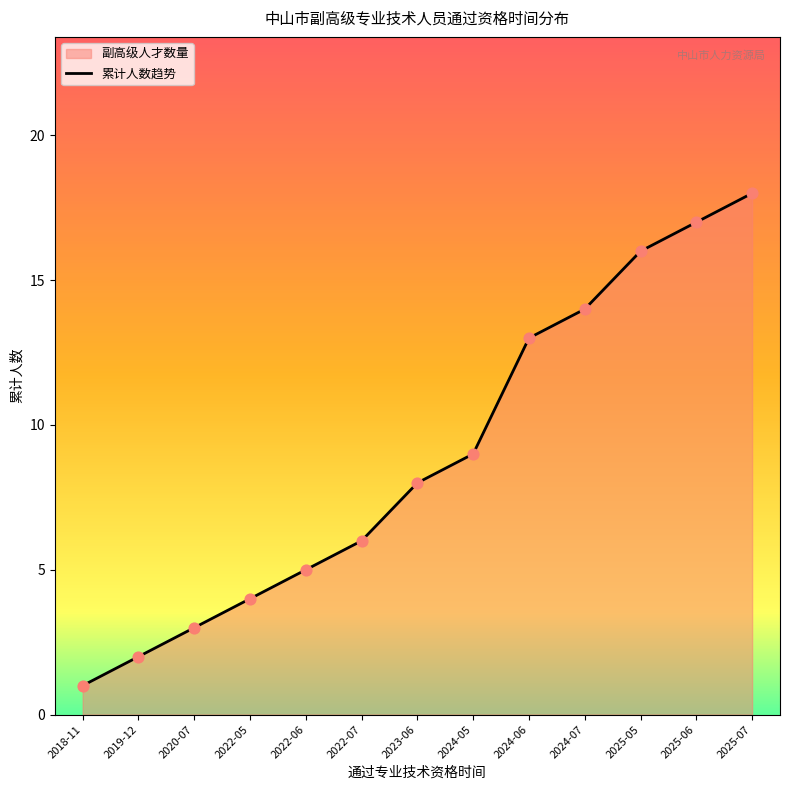

What is the change in value from 2022-07 to 2024-06?

+7